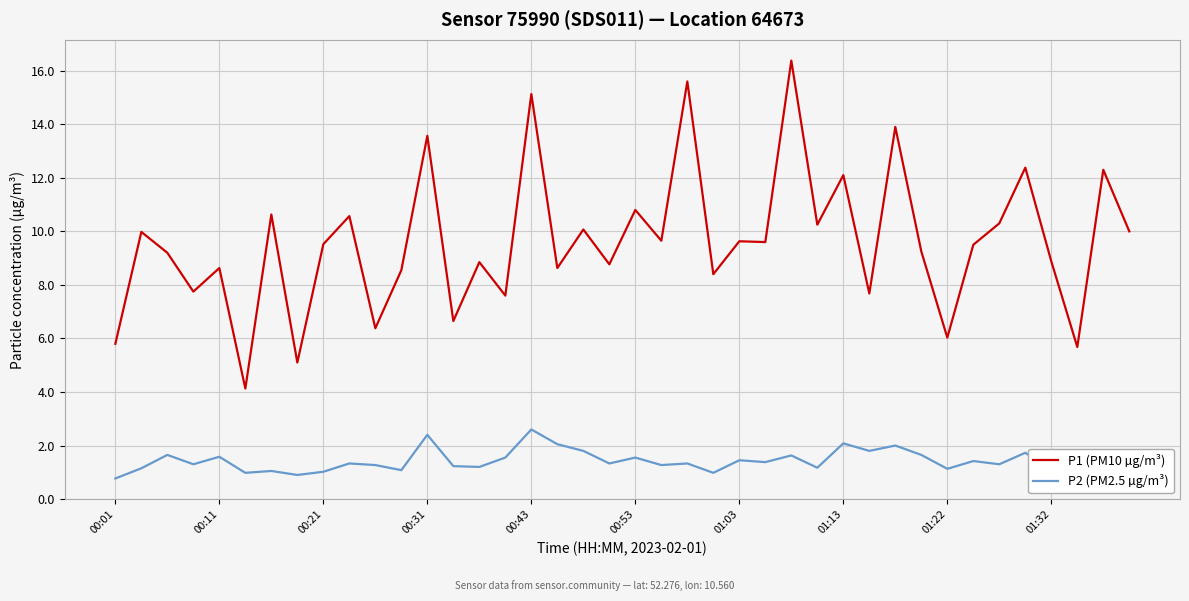

True or false: P1 (PM10 µg/m³) and P2 (PM2.5 µg/m³) cross at least once.

False